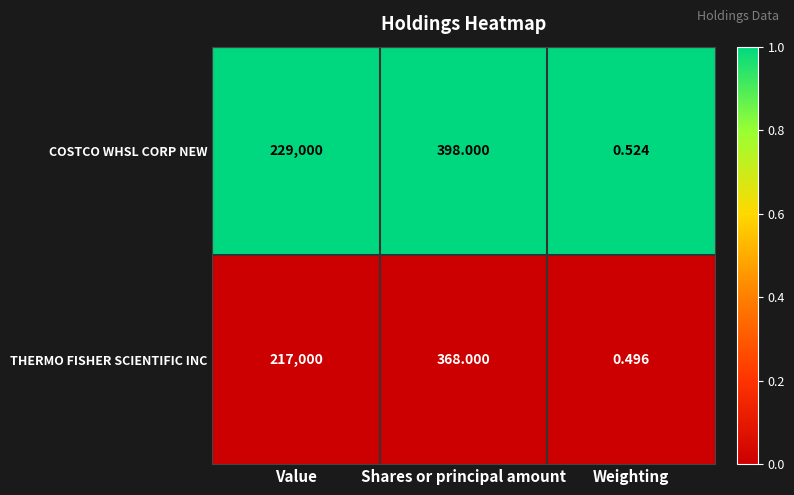

Between Shares or principal amount and Weighting, which series saw the biggest shift?

COSTCO WHSL CORP NEW